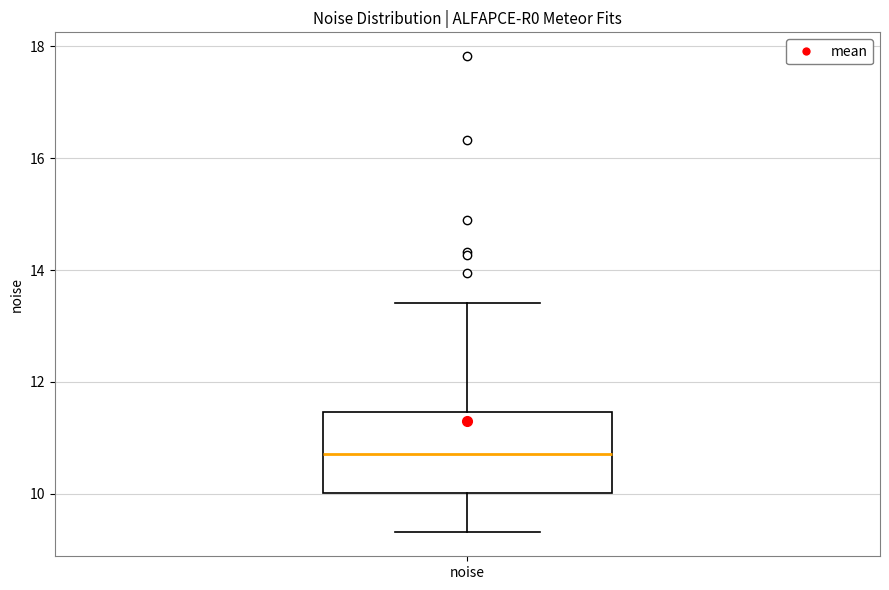

Transcribe this box plot: give where the median line is, the range the box spans, and where the two whiskers end, as read against the y-axis. The values are not printed on the chart, so give them approximately, as read against the axis.

median 10.8, box 10.0 to 11.4, whiskers 9.4 to 13.4